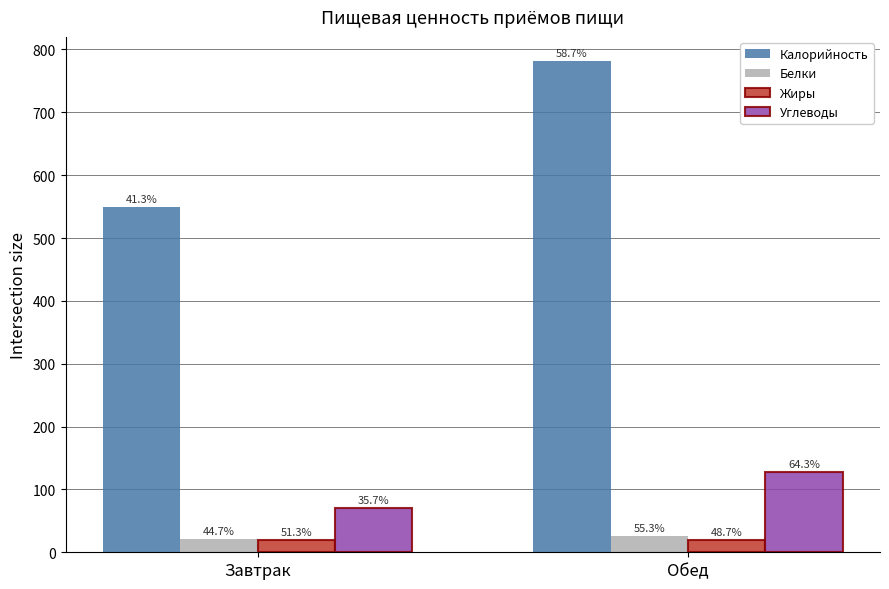

Are the bars horizontal?

No